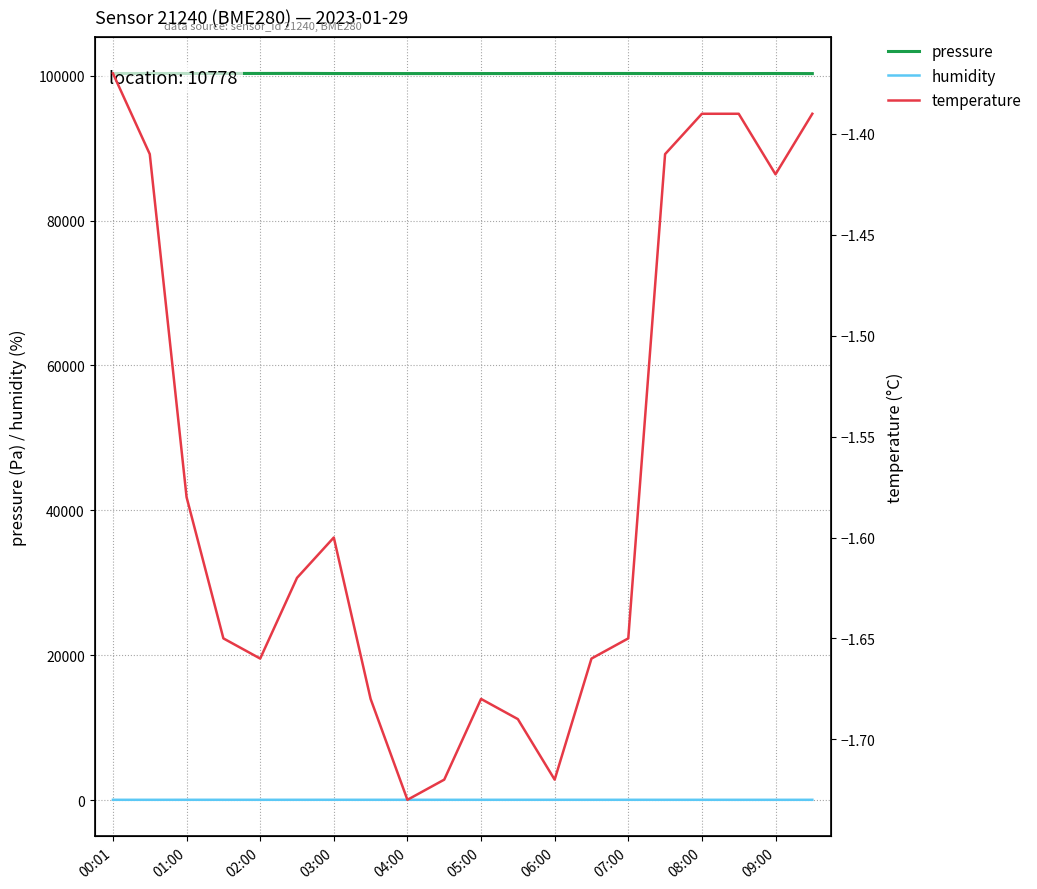

What is the sum of the humidity values at 07:00 and 04:00?

174.8